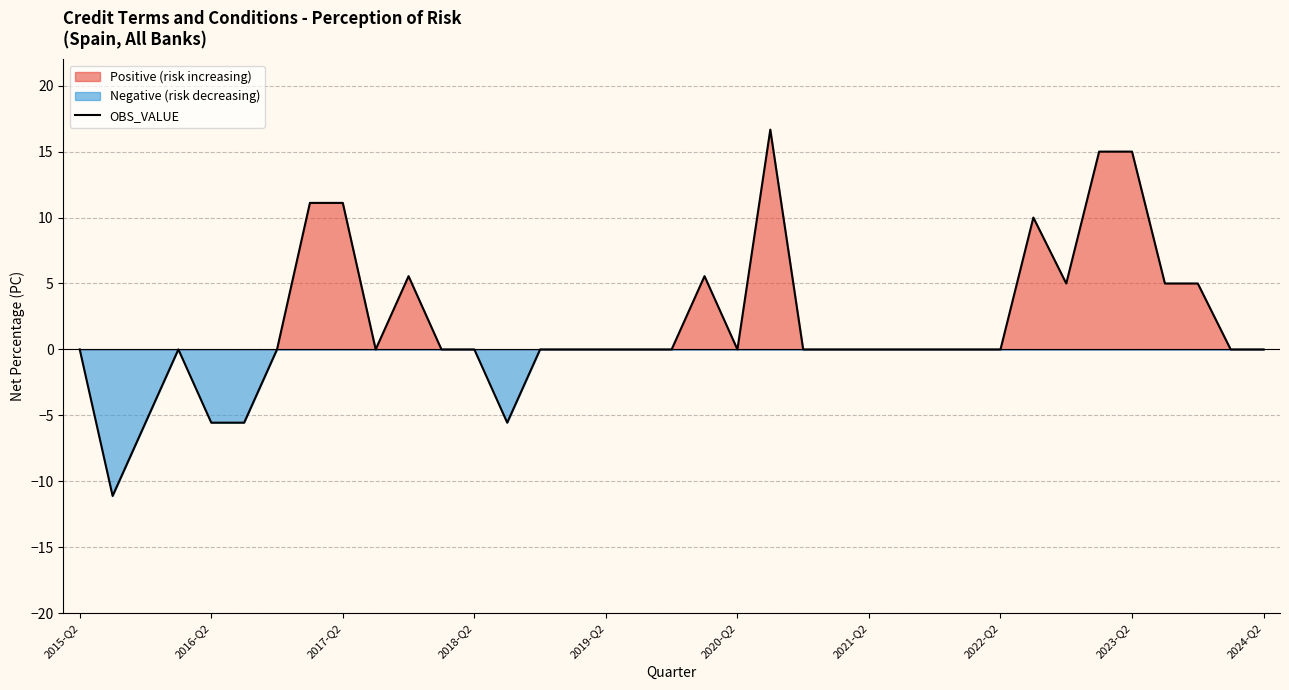

True or false: OBS_VALUE has a value of 15.0 at 2023-Q2.

True